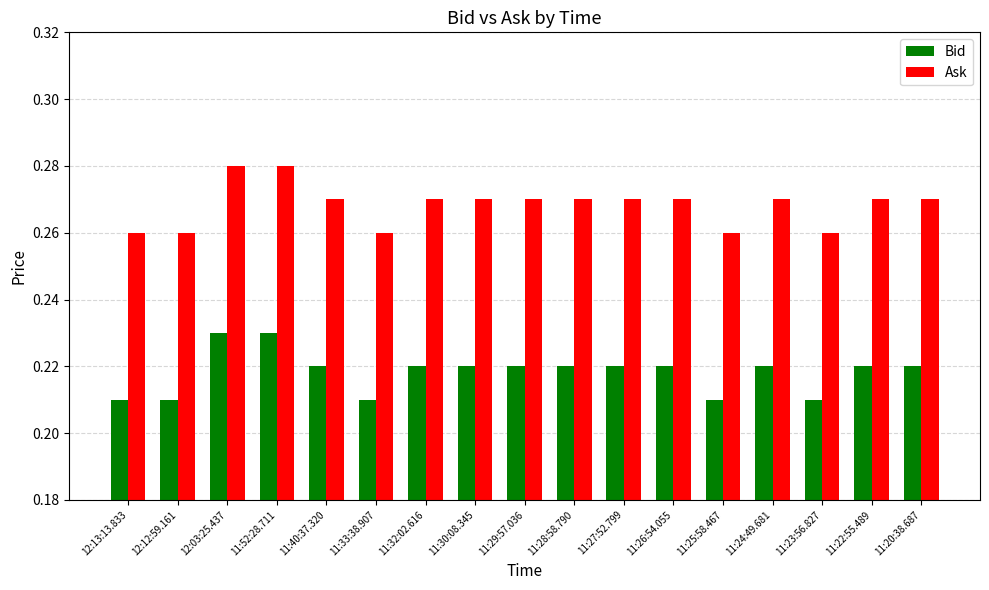

Which series has the largest total across all categories?

Ask